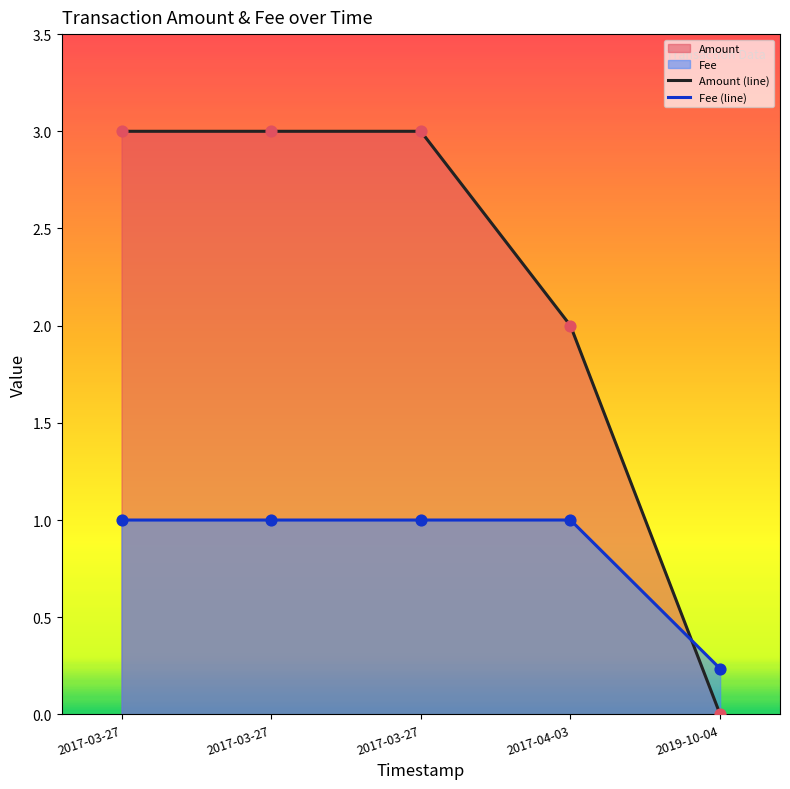

Which series has the largest total across all categories?

Amount (line)